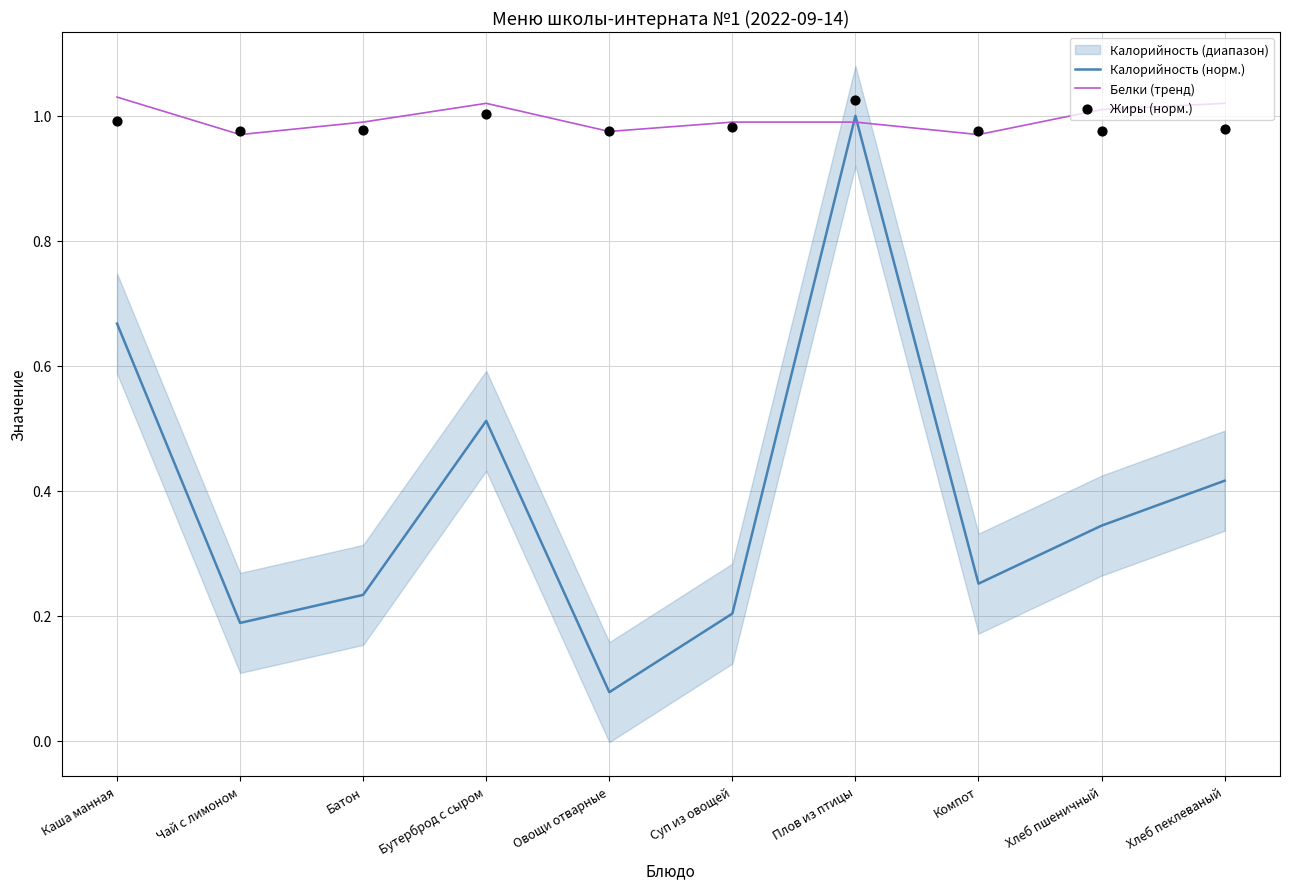

What is the total value across all series at Бутерброд с сыром?

2.5